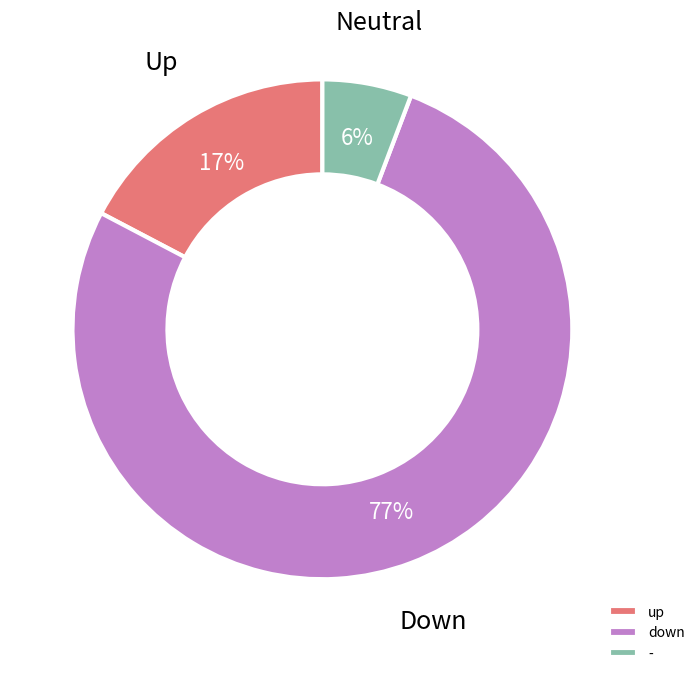

The - slice represents 6% of the pie. True or false?

True